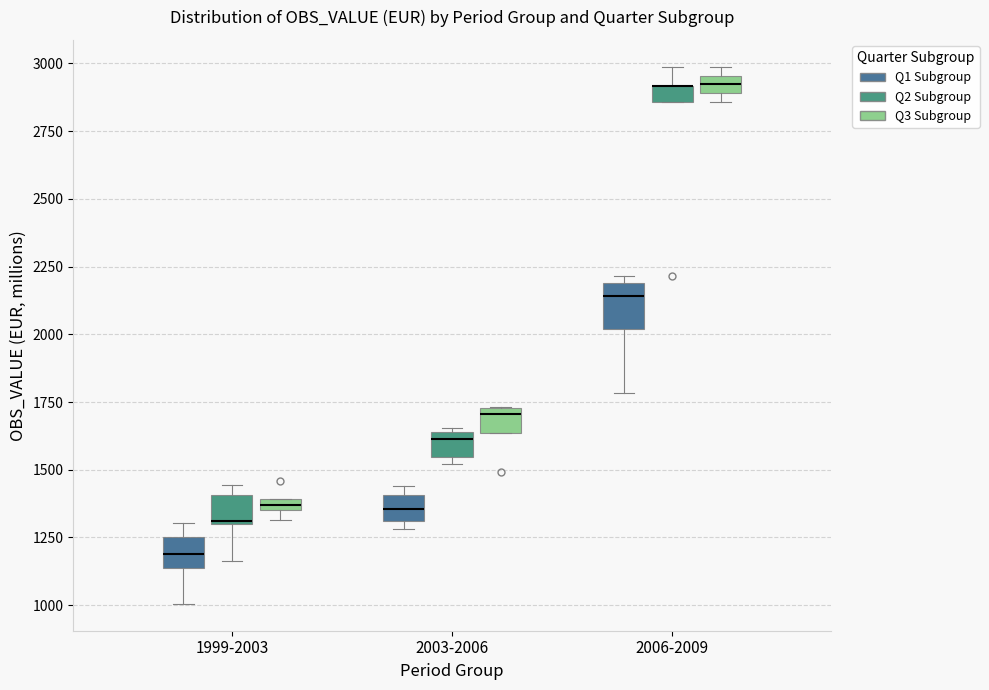

Comparing the boxes themselves (not the whiskers), which one is the tallest?

2006-2009 (Q1 Subgroup)